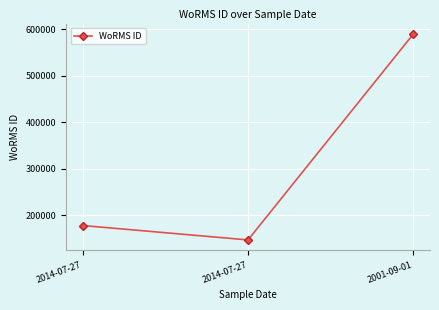

Rank the categories by value from lowest to highest.

2014-07-27, 2014-07-27, 2001-09-01